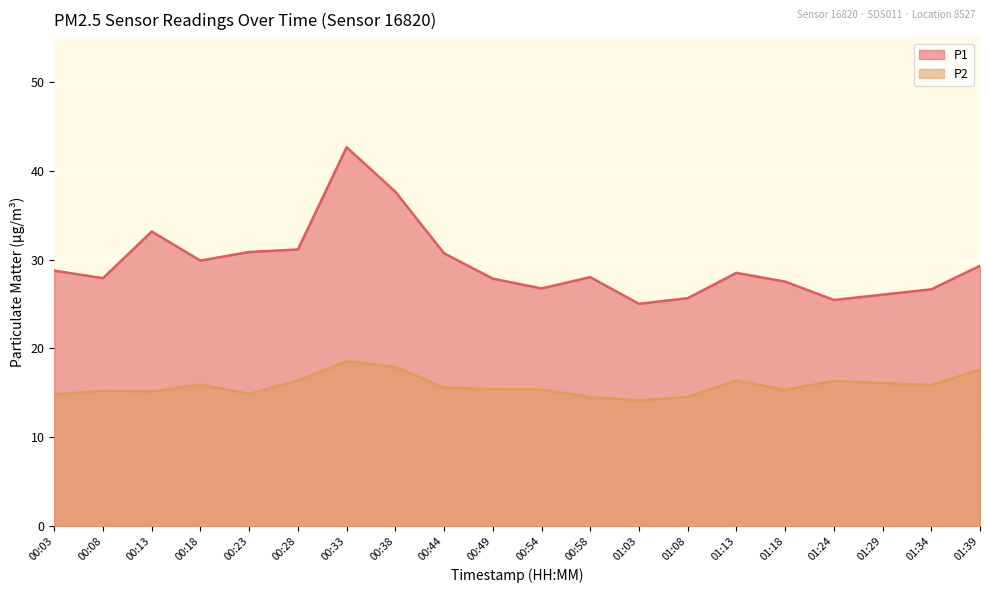

Reading left to right, extract all data points from this chart.

P1: 28.8	27.9	33.1	29.9	30.9	31.1	42.6	37.6	30.7	27.9	26.8	28.0	25.0	25.6	28.5	27.5	25.4	26.1	26.6	29.3
P2: 14.8	15.2	15.2	15.9	14.9	16.4	18.6	17.9	15.6	15.4	15.4	14.5	14.2	14.6	16.4	15.3	16.3	16.1	15.9	17.6